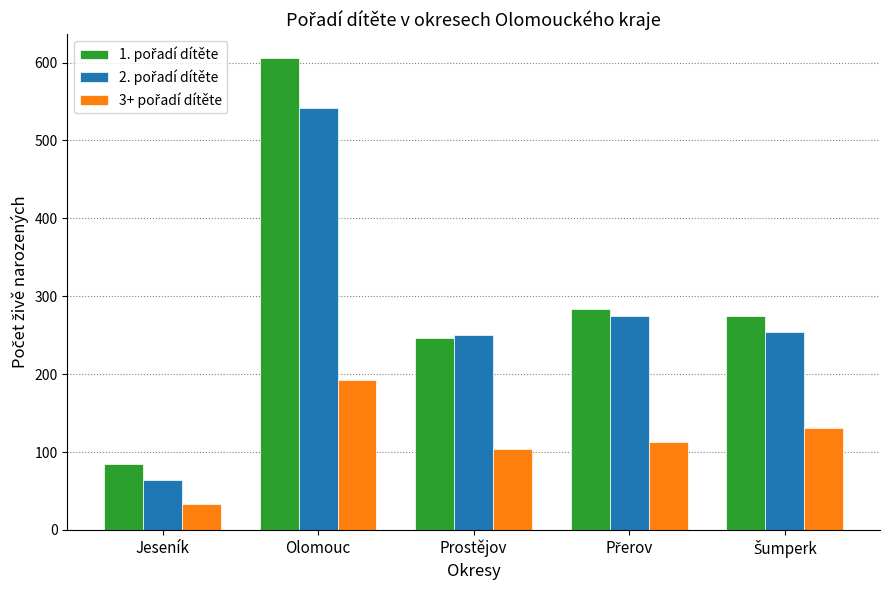

What is the difference between the highest and lowest values at Prostějov?

146